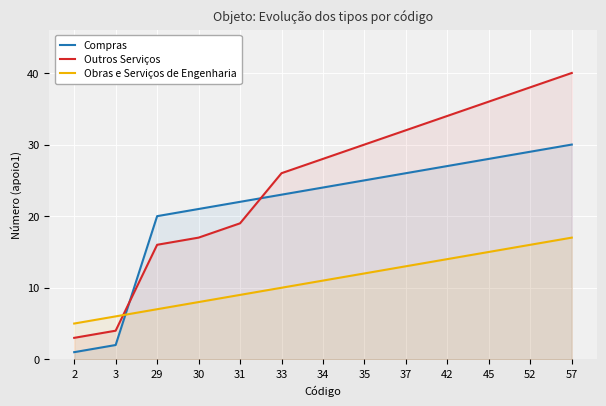

Reading left to right, extract all data points from this chart.

Compras: 1	2	20	21	22	23	24	25	26	27	28	29	30
Outros Serviços: 3	4	16	17	19	26	28	30	32	34	36	38	40
Obras e Serviços de Engenharia: 5	6	7	8	9	10	11	12	13	14	15	16	17